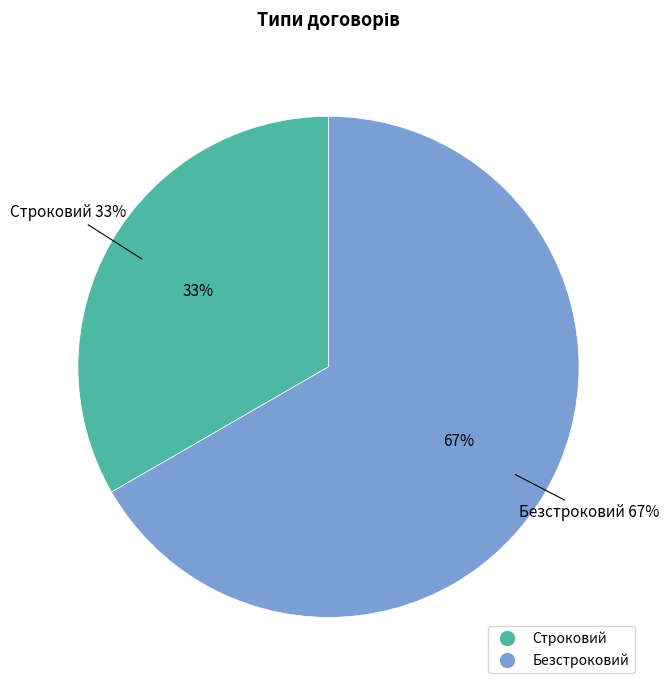

Count the number of slices in the pie.

2